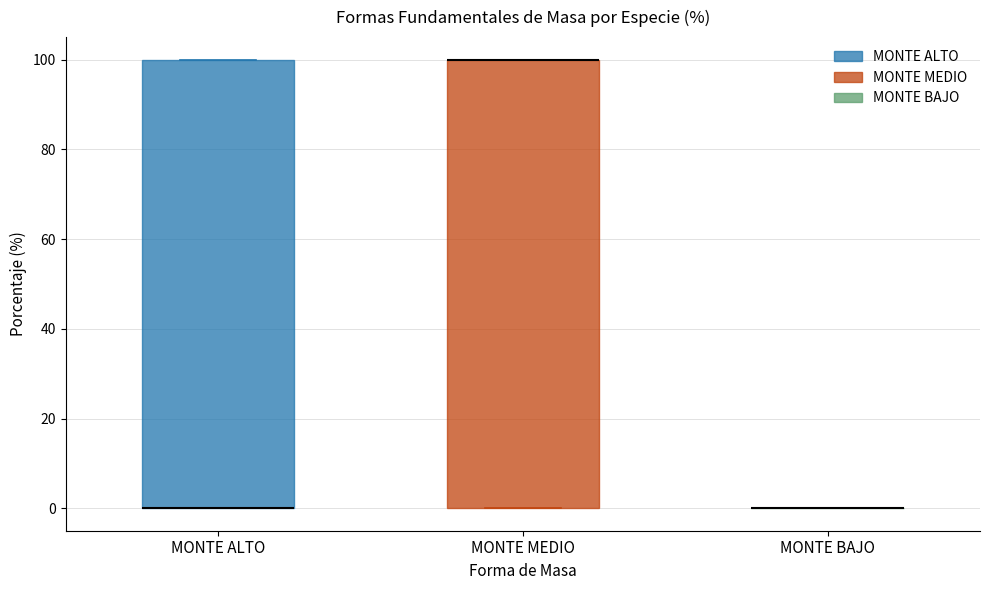

Reading left to right, transcribe this box plot: for each box, give where its median line is, the range the box spans, and where its two whiskers end, as read against the y-axis. The values are not printed on the chart, so give them approximately, as read against the axis.

MONTE ALTO: median 0 (drawn on the box's lower edge), box 0 to 100, whiskers 0 to 100
MONTE MEDIO: median 100 (drawn on the box's upper edge), box 0 to 100, whiskers 0 to 100
MONTE BAJO: box collapsed to a line at 0, whiskers 0 to 0